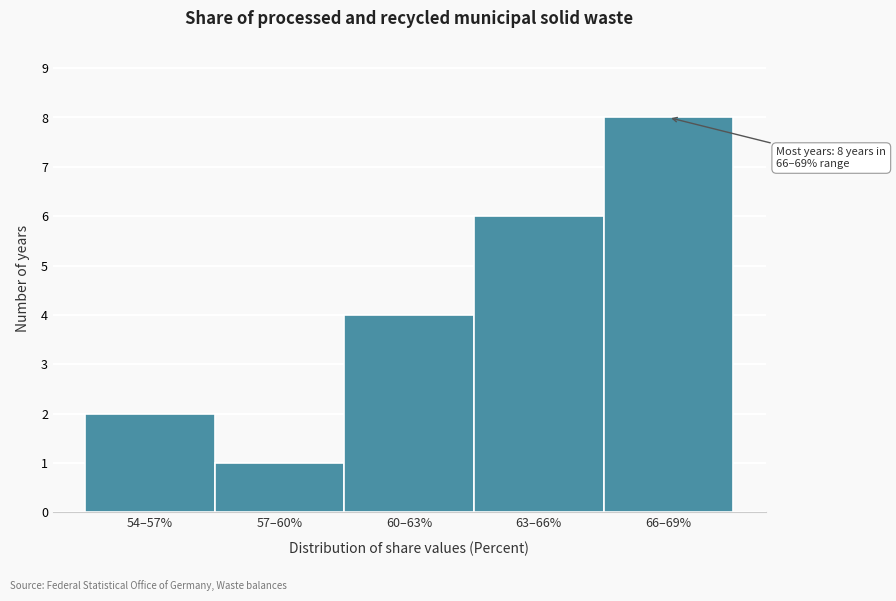

Reading left to right, list all the values displayed in this chart.

54–57%=2	57–60%=1	60–63%=4	63–66%=6	66–69%=8